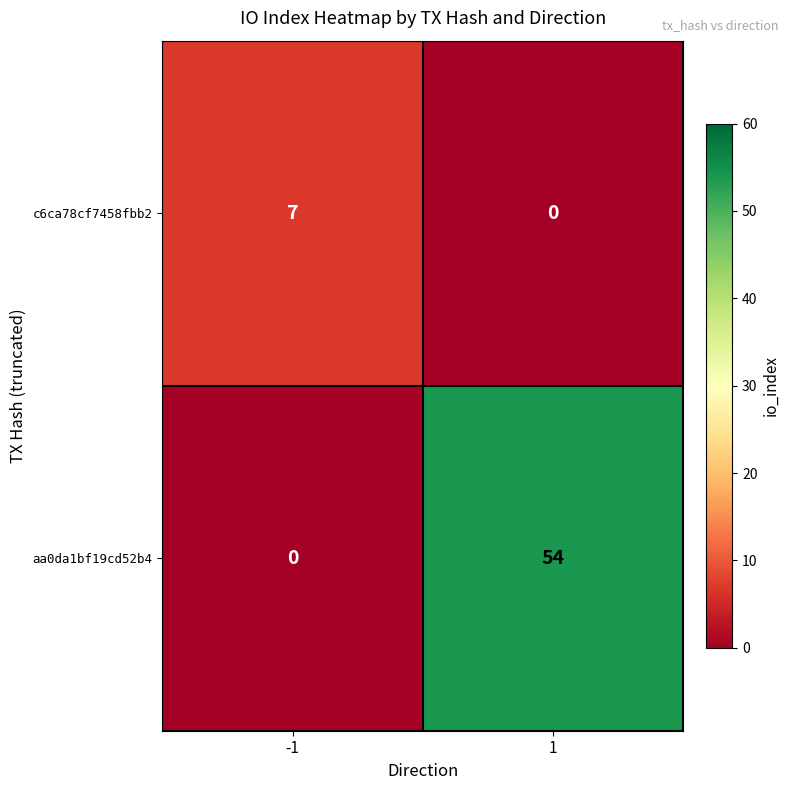

At which category is the sum across all series the highest?

1